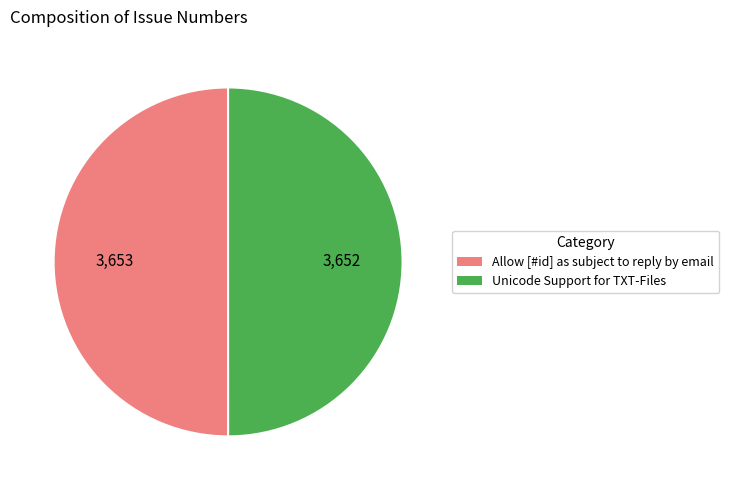

True or false: Allow [#id] as subject to reply by email accounts for 56% of the total.

False